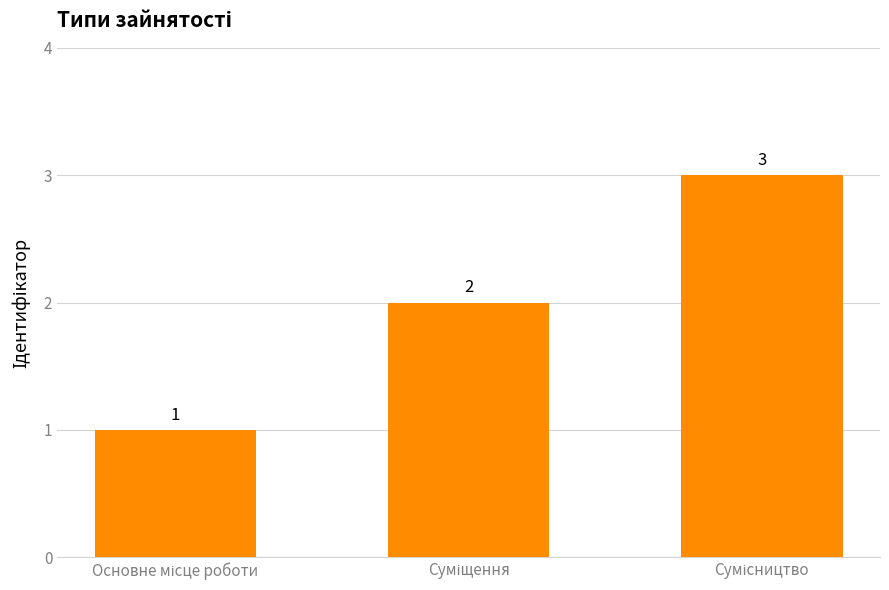

How many bars are there in total?

3